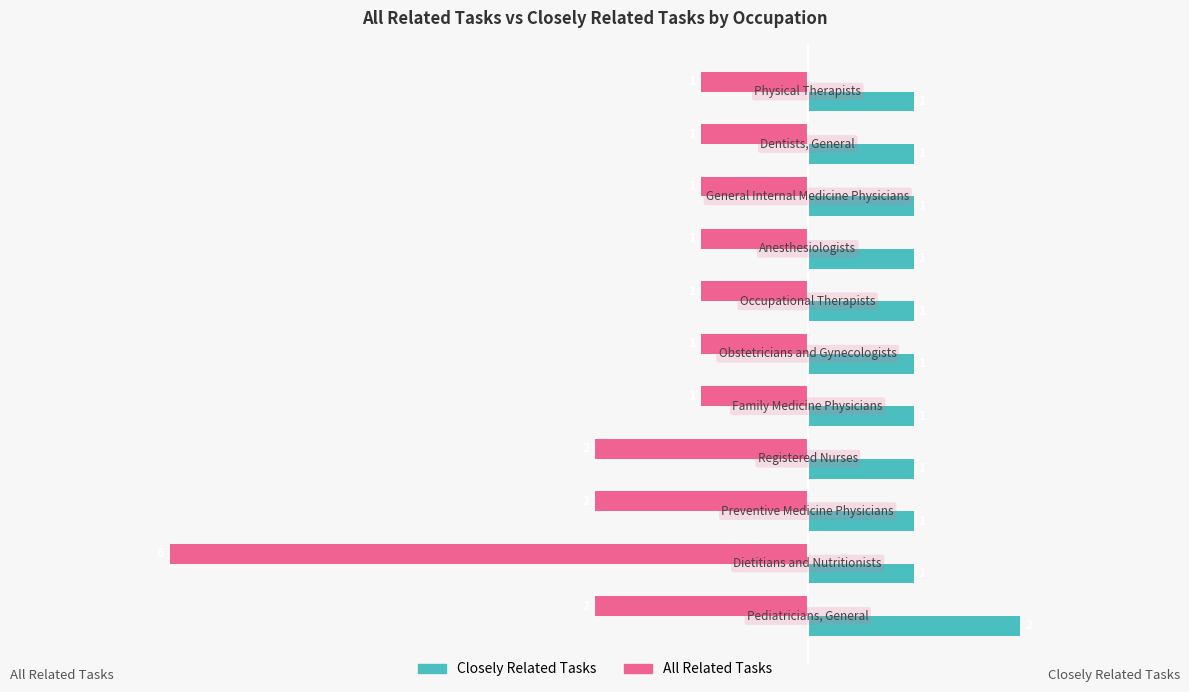

Which series has the largest range (max minus min)?

All Related Tasks